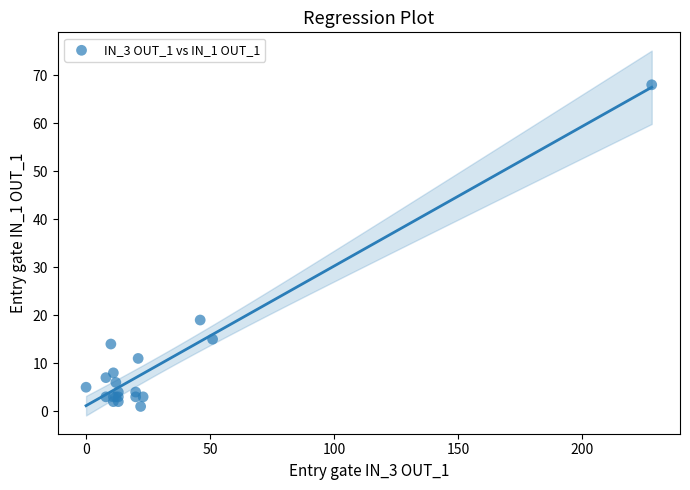

What Y value in the scatter plot is closest to 34?

19